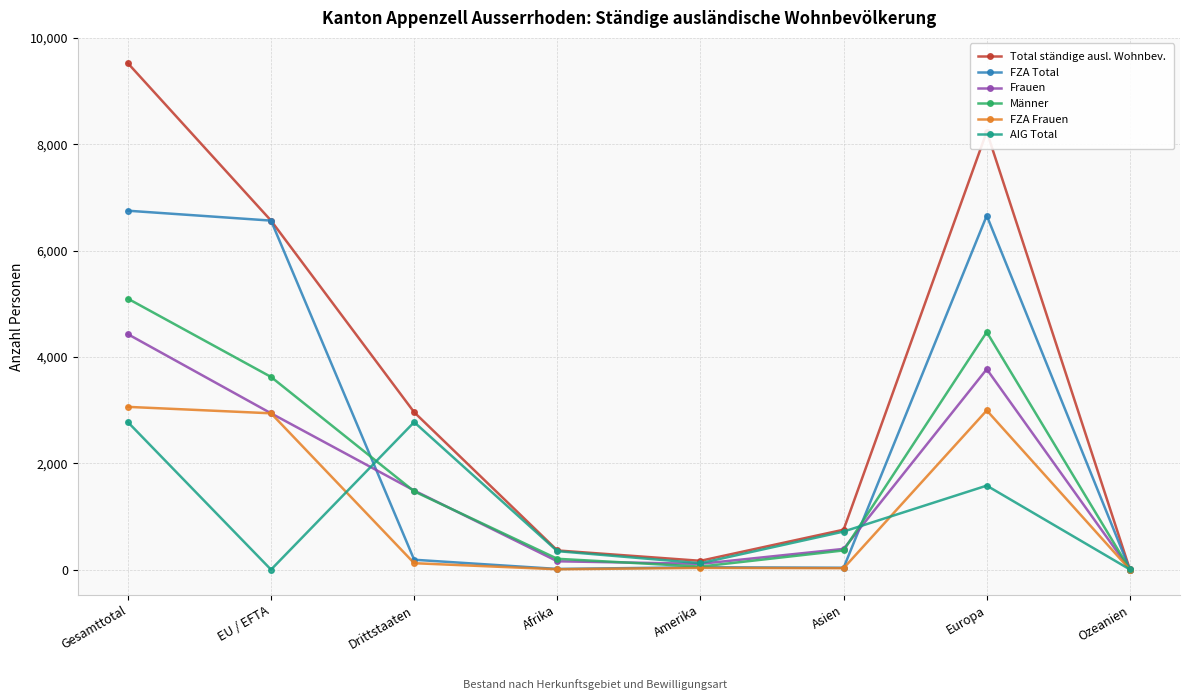

Does the chart have visible grid lines?

Yes